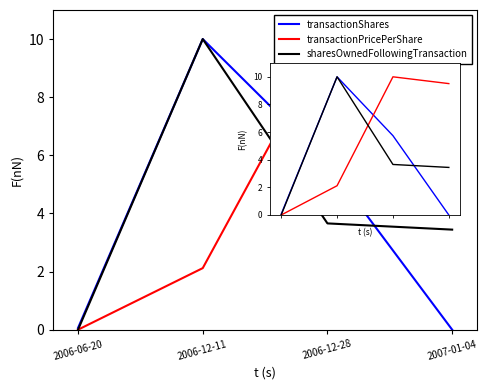

At 2006-12-11, list the series in order from smallest to largest.

transactionPricePerShare, transactionShares, sharesOwnedFollowingTransaction